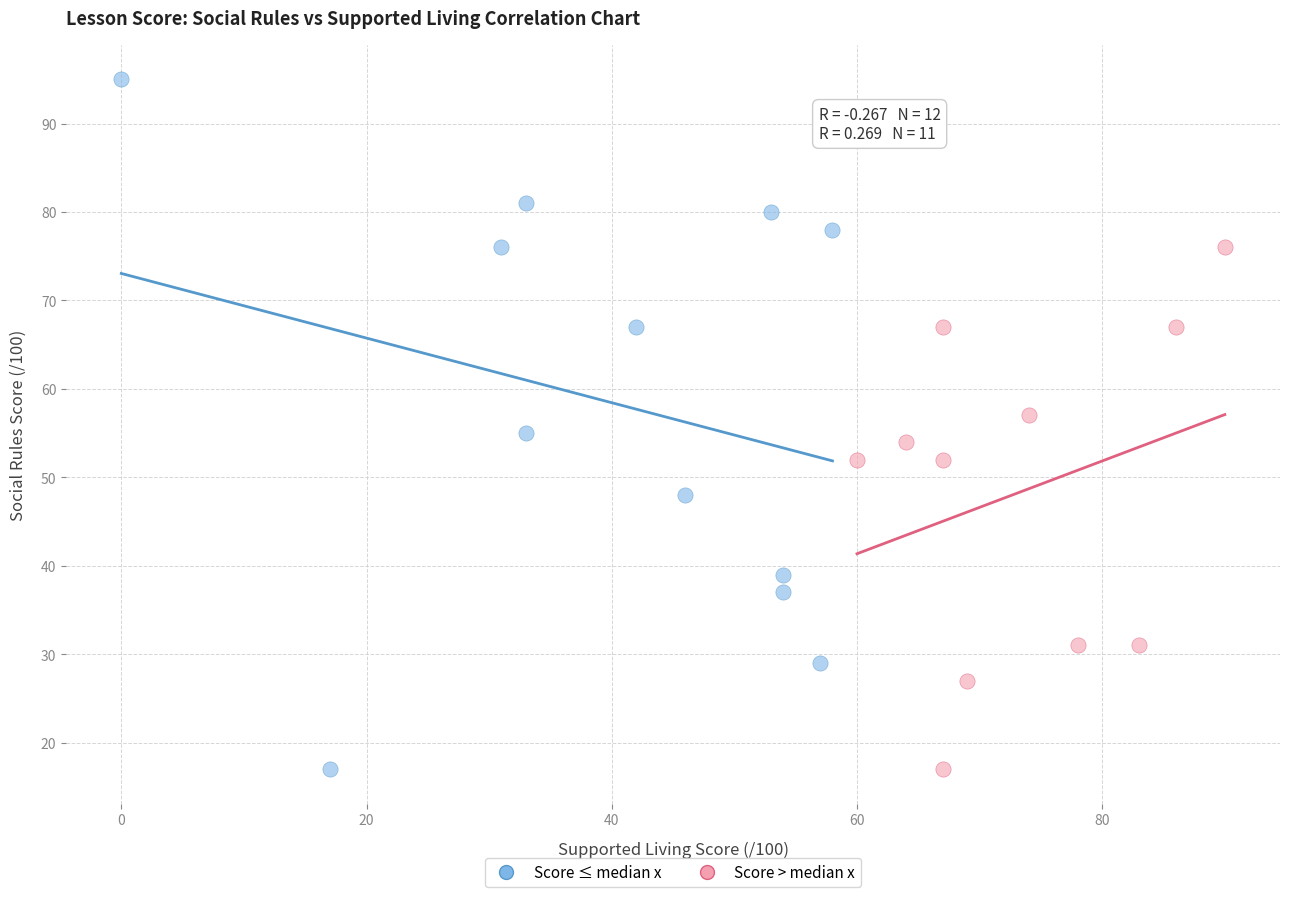

Which series has the widest spread of Y values?

Score ≤ median x